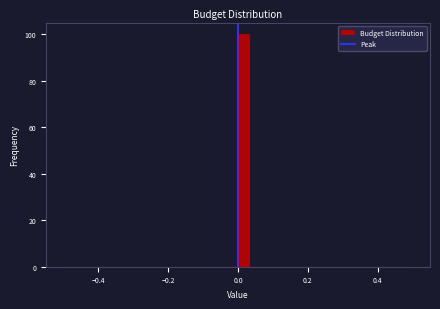

Around what value on the x-axis is the tallest bar? Give the approximate position of its centre, as read against the axis.

0.02